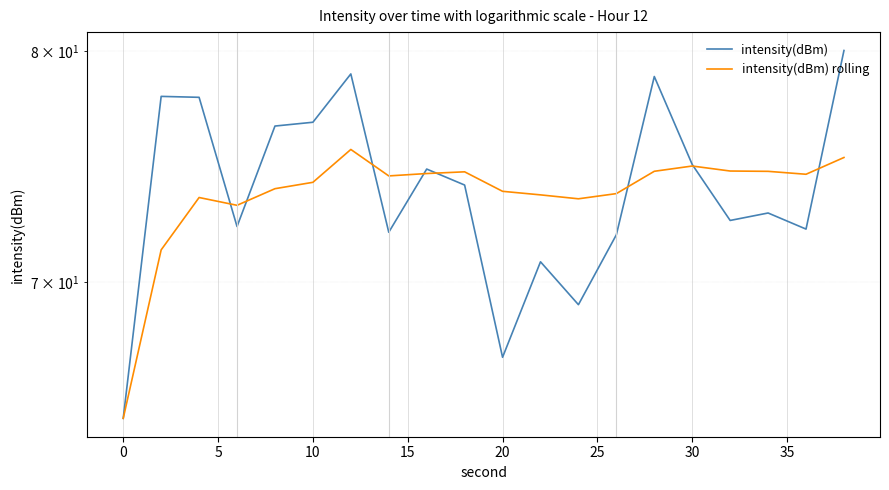

What are all the series names shown in the legend?

intensity(dBm), intensity(dBm) rolling